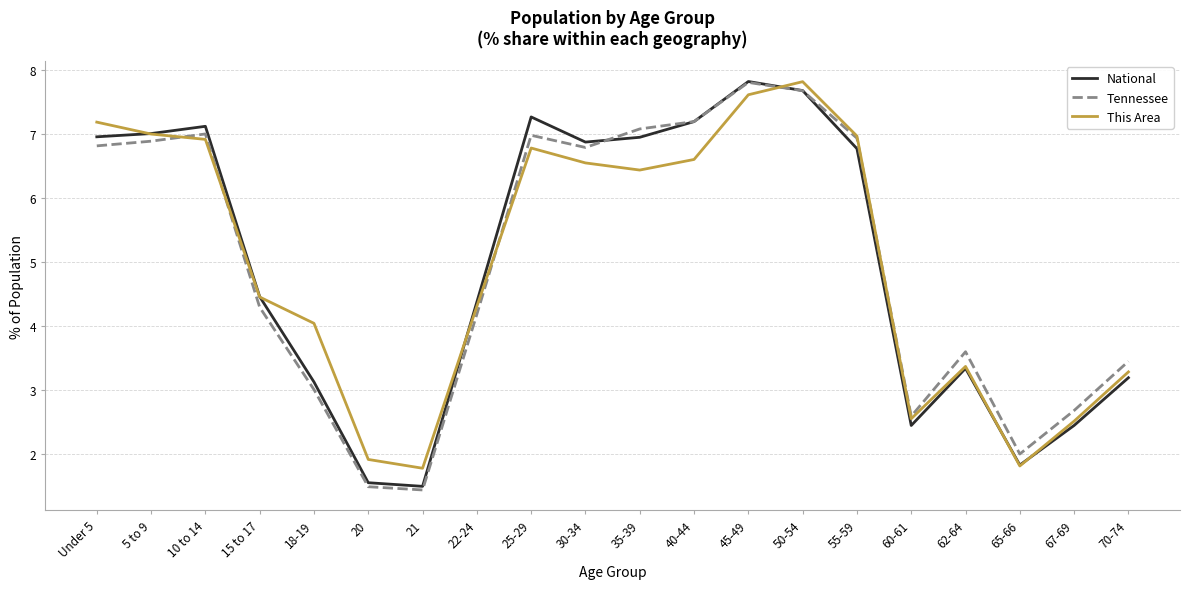

What is the total value across all series at 60-61?

7.6